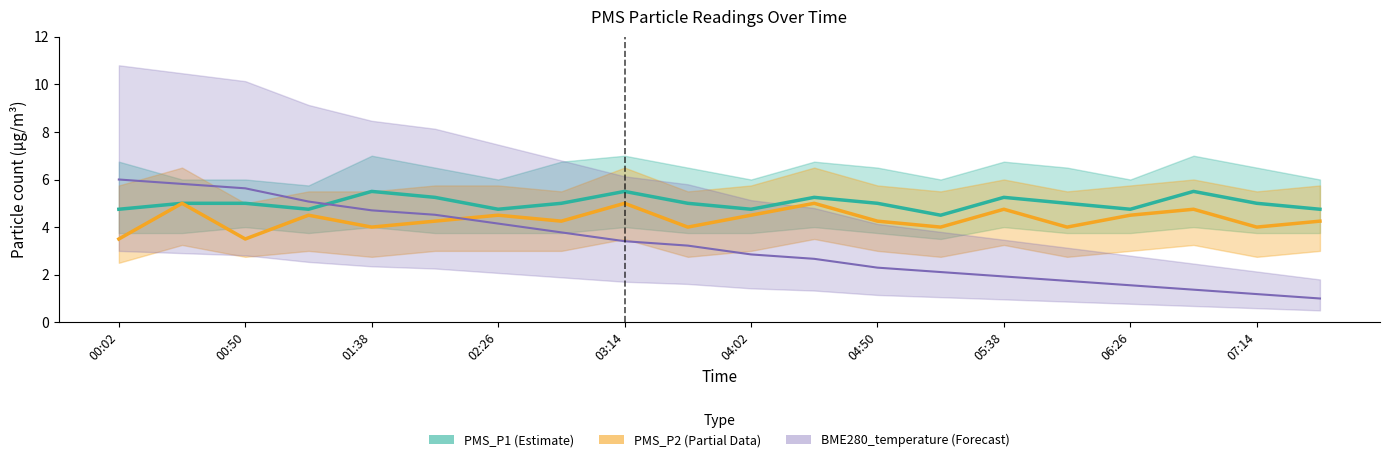

Does the chart display data point markers on the line(s)?

No